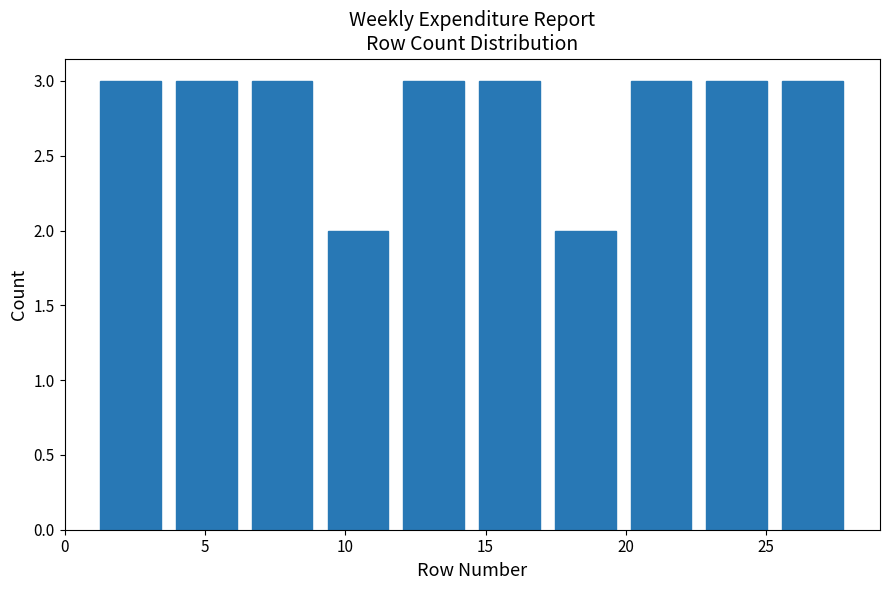

What is the height of the bar covering 14.5 to 17.2 on the x-axis? Neither the bar edges nor the heights are printed on the chart, so give them approximately, as read against the axes.

3